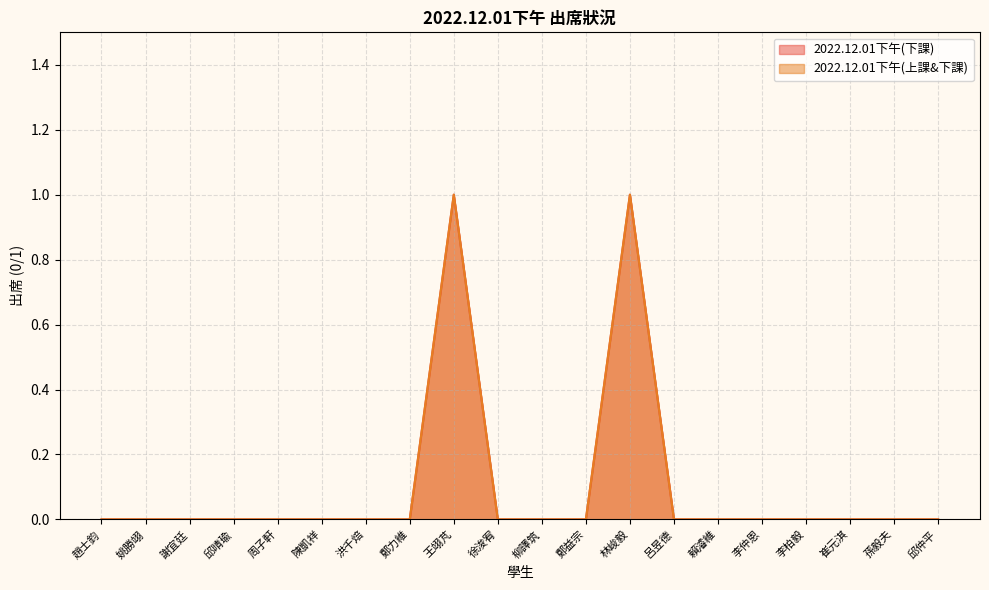

Is the value of 2022.12.01下午(下課) at 趙士鈞 greater than the value of 2022.12.01下午(上課&下課) at 姚勝翊?

No